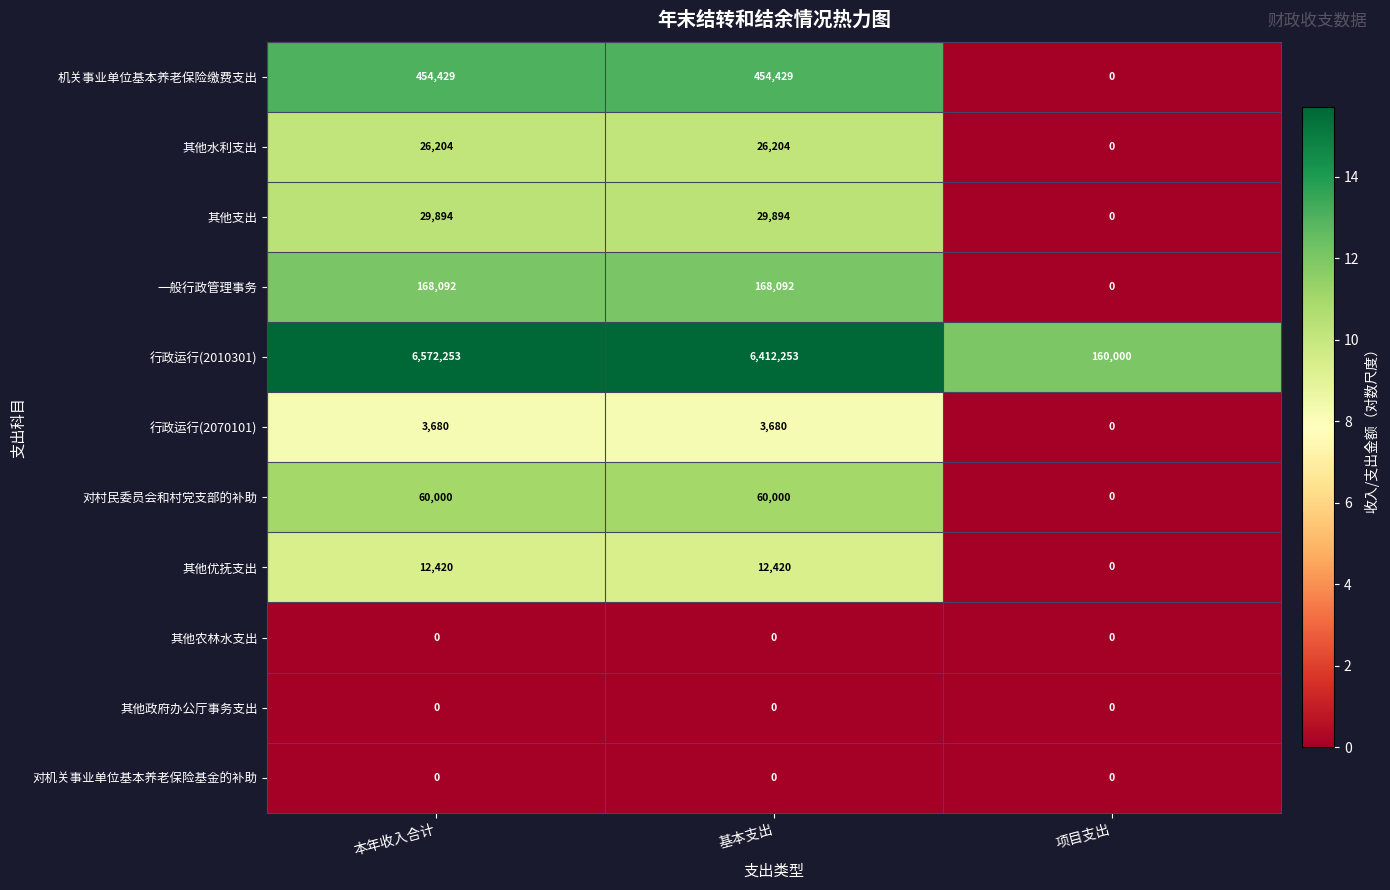

What is the total value across all series at 本年收入合计?

7326972